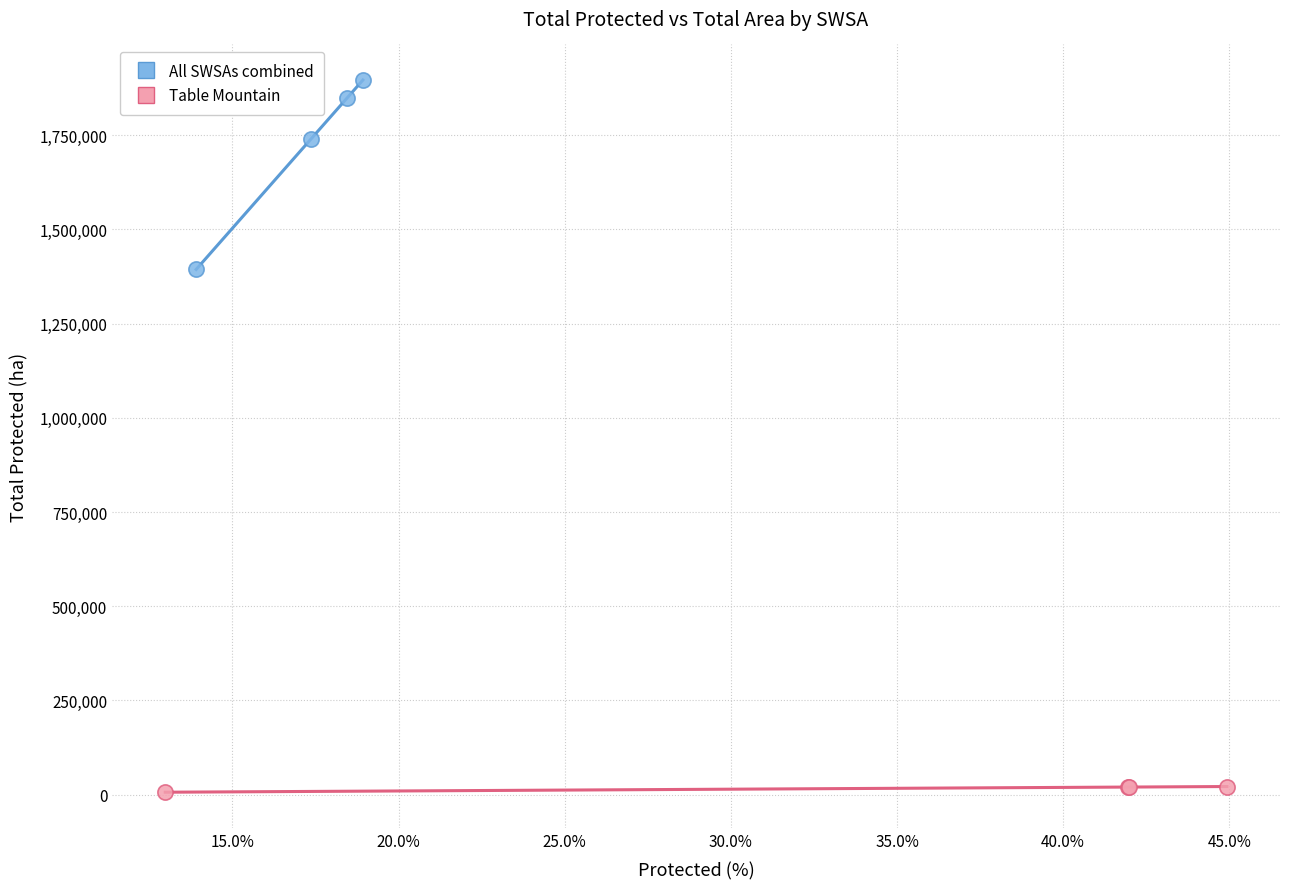

What are all the series names shown in the legend?

All SWSAs combined, Table Mountain